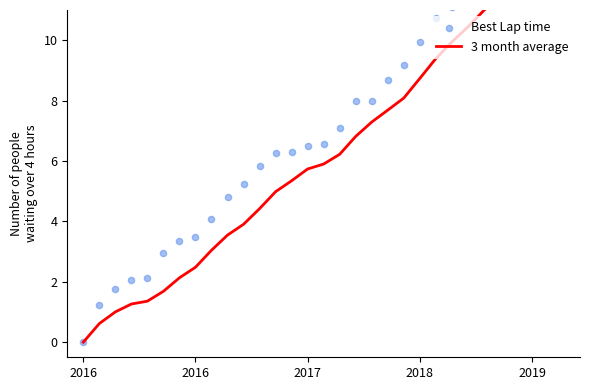

At how many categories does at least one series exceed 2?

28